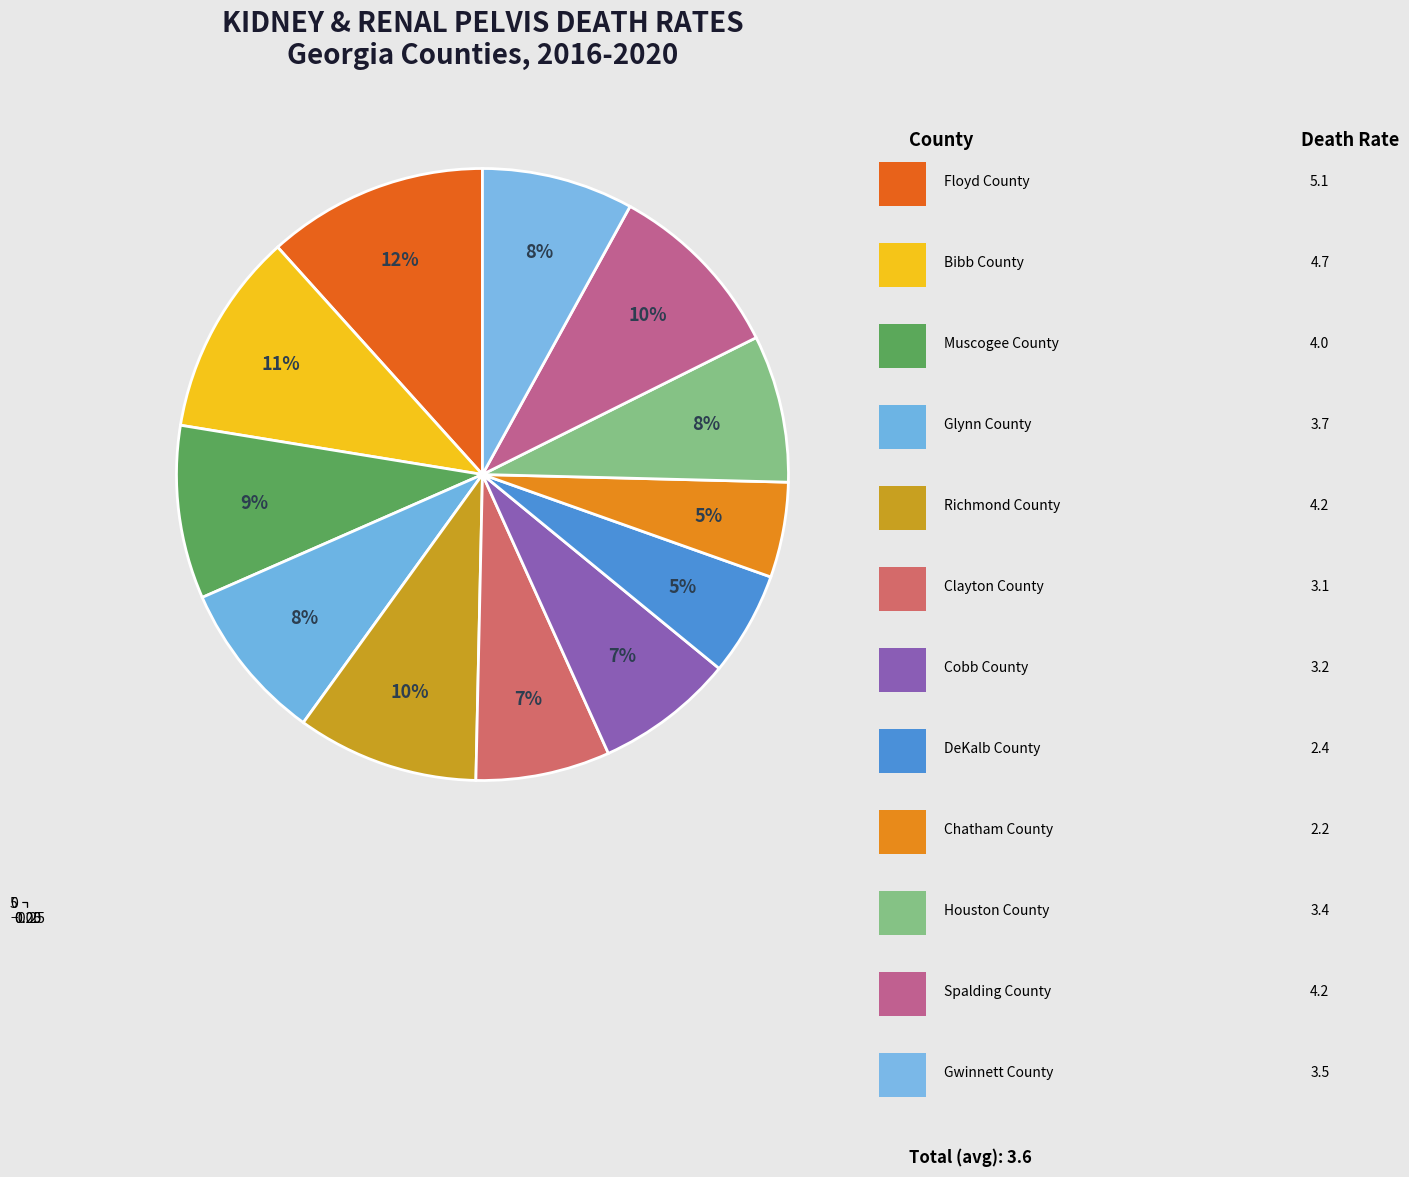

Rank the categories by value from lowest to highest.

Chatham County, DeKalb County, Clayton County, Cobb County, Houston County, Gwinnett County, Glynn County, Muscogee County, Richmond County, Spalding County, Bibb County, Floyd County